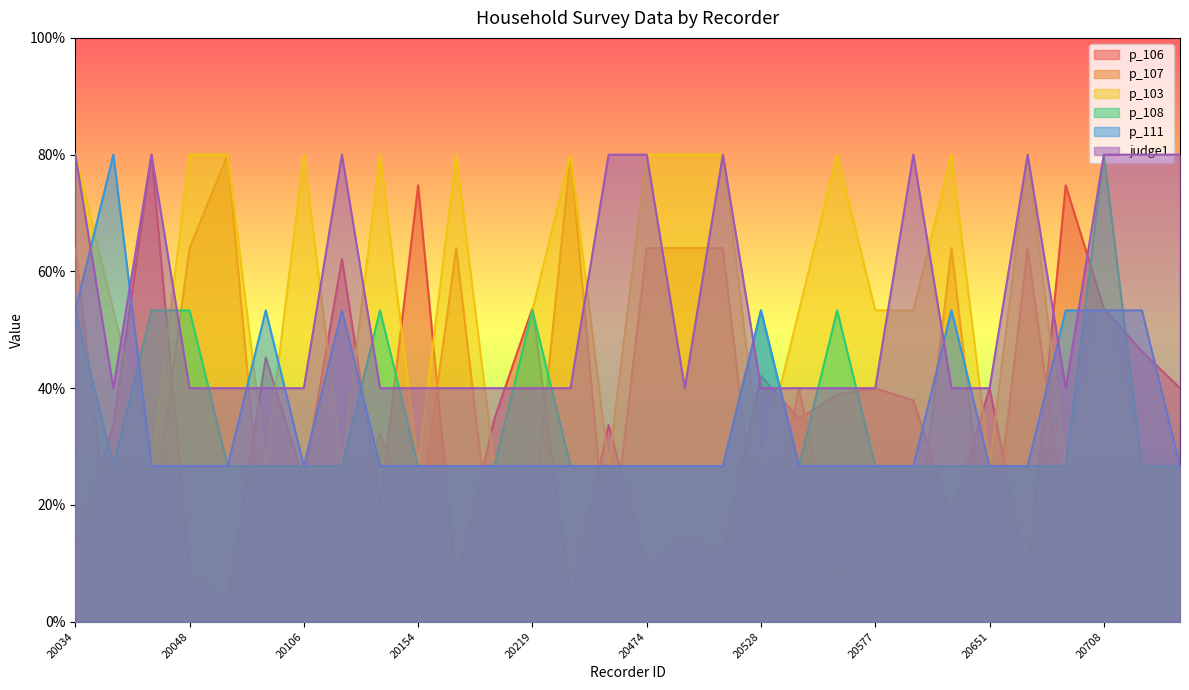

Where is the first local minimum for p_111?

20106